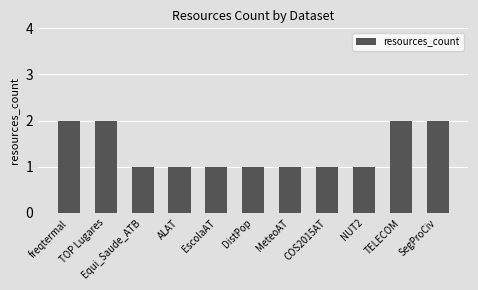

What is the ratio of the value at TOP Lugares to the value at DistPop?

2.0